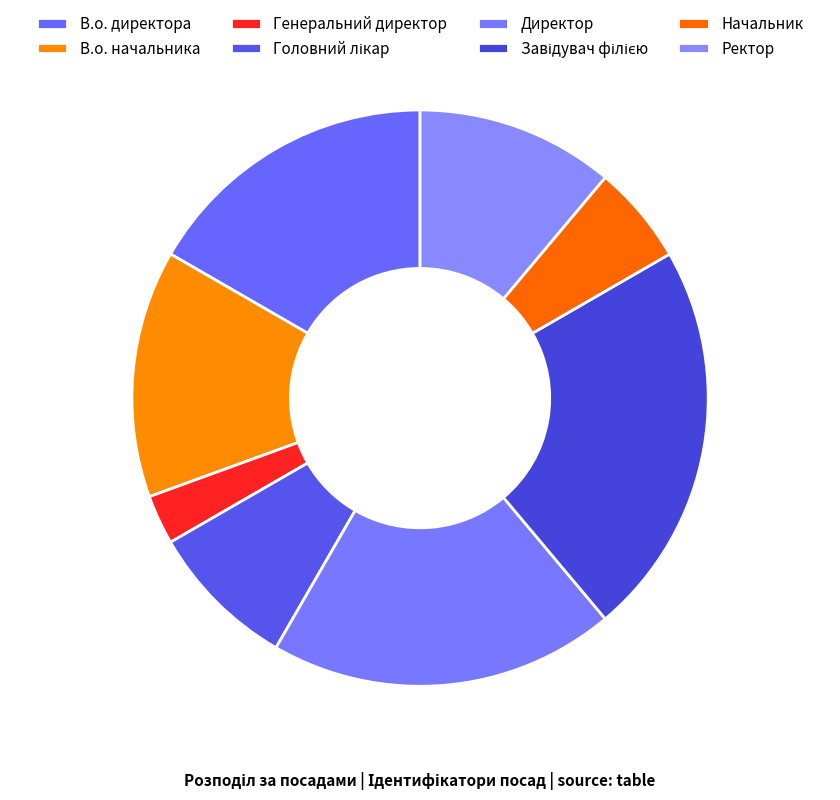

What is the total percentage of Генеральний директор and Завідувач філією?

25.0%